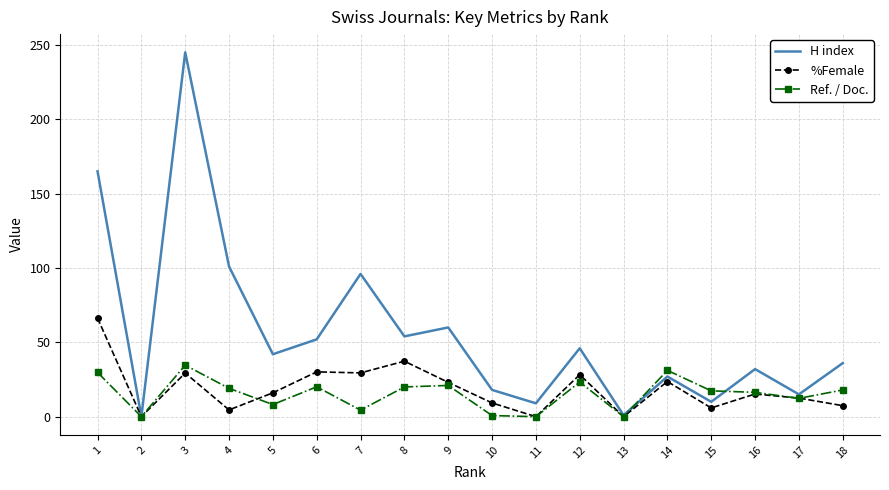

Which series has the widest spread of values?

H index